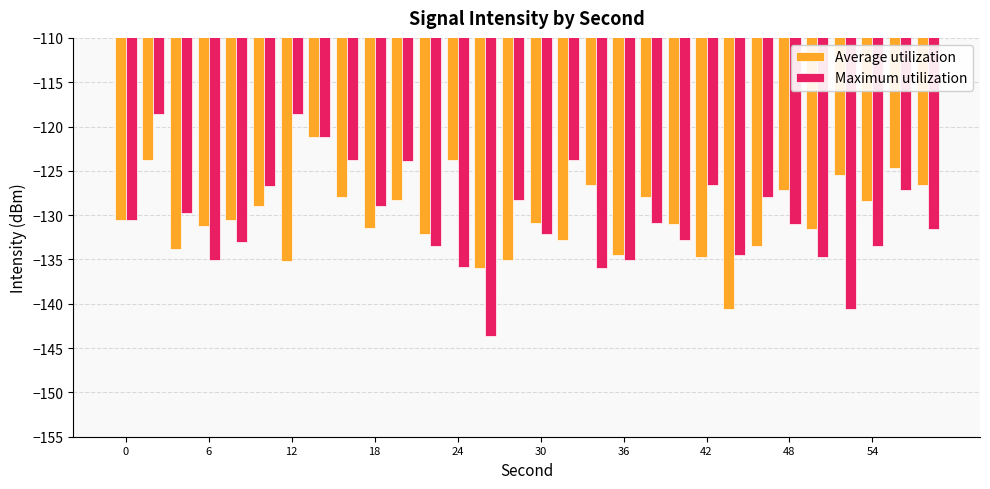

How many categories are shown in the chart?

30